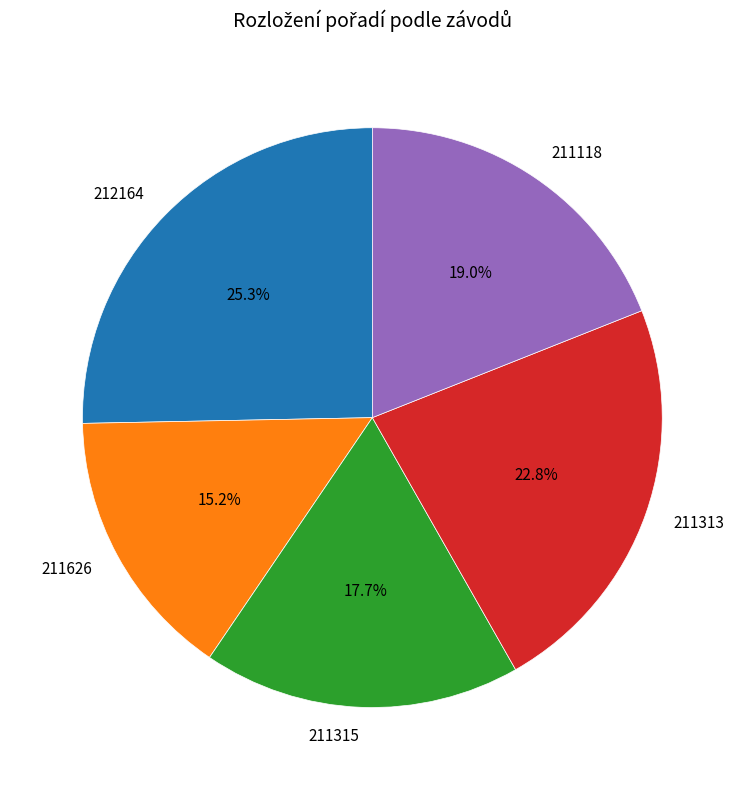

What is the smallest slice in the pie chart?

211626